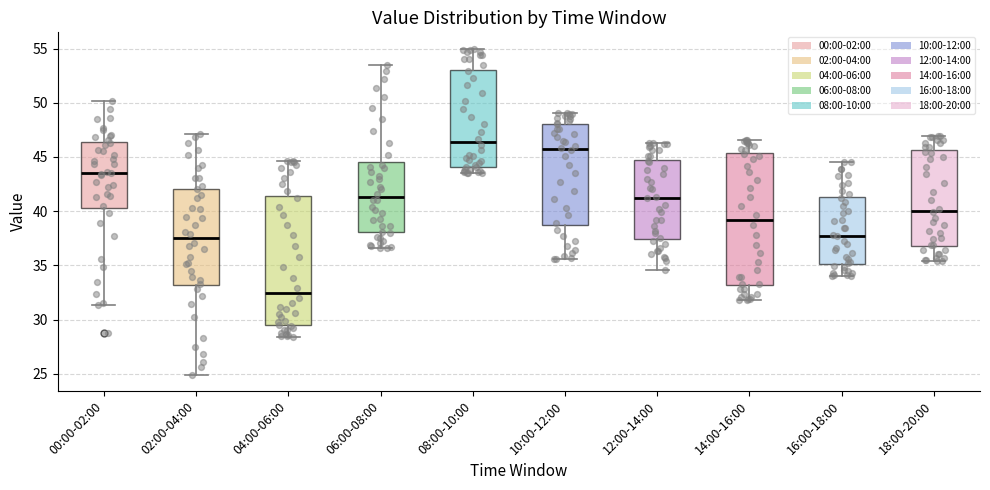

Reading left to right, read every box against the y-axis: the position of its median line, the range the box covers, and the ends of its whiskers. The values are not printed on the chart, so give them approximately, as read against the axis.

00:00-02:00: median 43.5, box 40.5 to 46.5, whiskers 31.5 to 50.0
02:00-04:00: median 37.5, box 33.0 to 42.0, whiskers 25.0 to 47.0
04:00-06:00: median 32.5, box 29.5 to 41.5, whiskers 28.5 to 44.5
06:00-08:00: median 41.5, box 38.0 to 44.5, whiskers 36.5 to 53.5
08:00-10:00: median 46.5, box 44.0 to 53.0, whiskers 43.5 to 55.0
10:00-12:00: median 45.5, box 39.0 to 48.0, whiskers 35.5 to 49.0
12:00-14:00: median 41.5, box 37.5 to 44.5, whiskers 34.5 to 46.5
14:00-16:00: median 39.0, box 33.0 to 45.5, whiskers 32.0 to 46.5
16:00-18:00: median 38.0, box 35.0 to 41.5, whiskers 34.0 to 44.5
18:00-20:00: median 40.0, box 37.0 to 45.5, whiskers 35.5 to 47.0